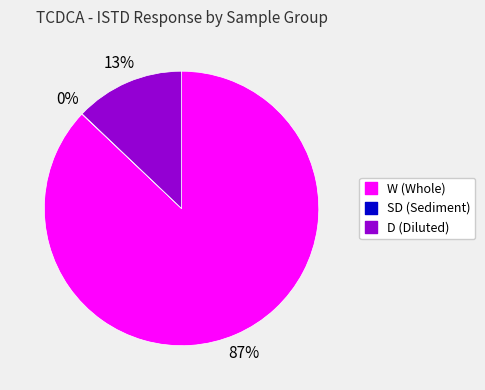

To the nearest percent, what is the difference between the largest and smallest slice percentages?

87%